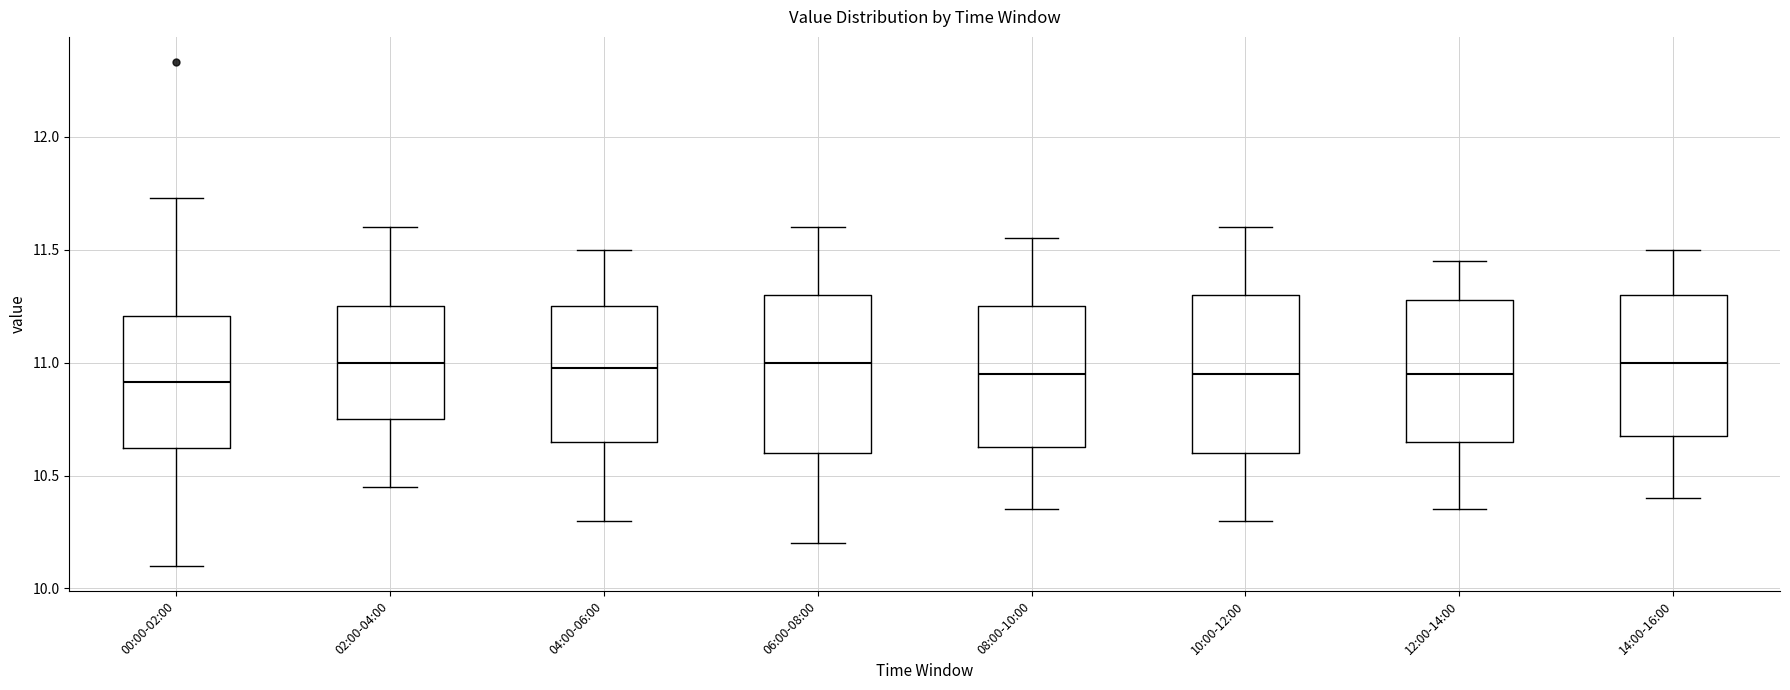

Reading left to right, transcribe this box plot: for each box, give where its median line is, the range the box spans, and where its two whiskers end, as read against the y-axis. The values are not printed on the chart, so give them approximately, as read against the axis.

00:00-02:00: median 10.90, box 10.60 to 11.20, whiskers 10.10 to 11.75
02:00-04:00: median 11.00, box 10.75 to 11.25, whiskers 10.45 to 11.60
04:00-06:00: median 11.00, box 10.65 to 11.25, whiskers 10.30 to 11.50
06:00-08:00: median 11.00, box 10.60 to 11.30, whiskers 10.20 to 11.60
08:00-10:00: median 10.95, box 10.65 to 11.25, whiskers 10.35 to 11.55
10:00-12:00: median 10.95, box 10.60 to 11.30, whiskers 10.30 to 11.60
12:00-14:00: median 10.95, box 10.65 to 11.30, whiskers 10.35 to 11.45
14:00-16:00: median 11.00, box 10.70 to 11.30, whiskers 10.40 to 11.50